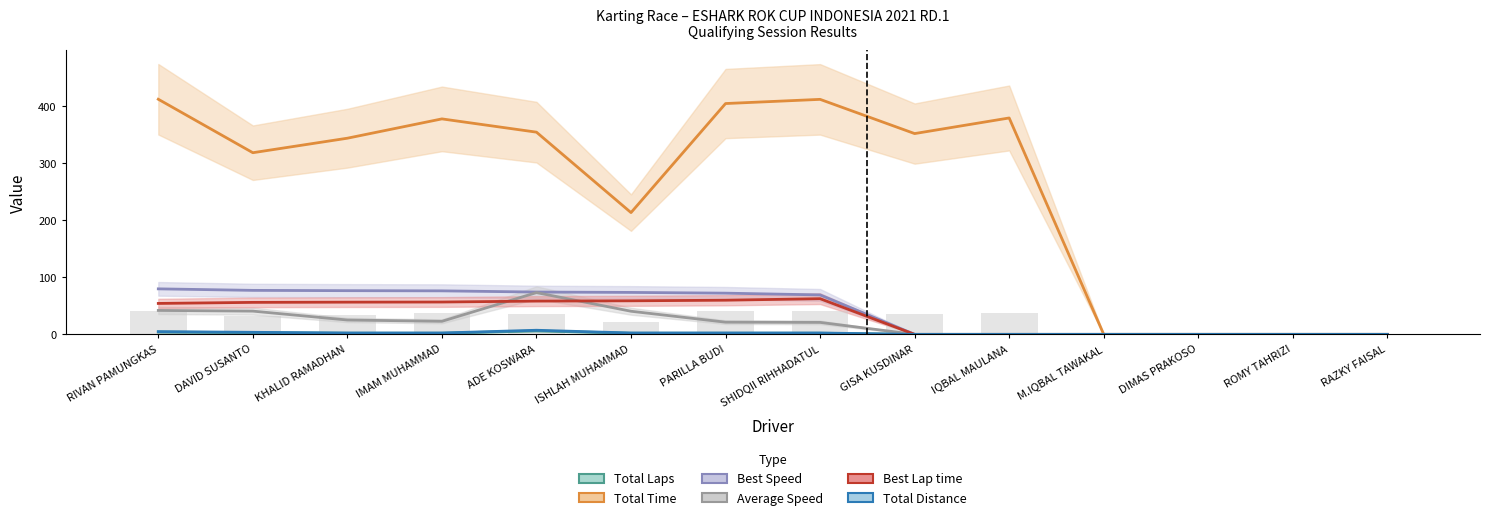

Reading right to left, list all the values displayed in this chart.

Total Laps: 0.0	0.0	0.0	0.0	0.0	0.0	2.0	2.0	2.0	6.0	2.0	2.0	3.0	4.0
Total Time: 0.0	0.0	0.0	0.0	379.1	351.8	411.7	404.4	213.3	354.3	377.5	343.7	318.3	411.9
Best Speed: 0.0	0.0	0.0	0.0	0.0	0.0	69.1	72.2	73.5	74.1	76.2	76.6	77.1	79.7
Average Speed: 0.0	0.0	0.0	0.0	0.0	0.0	21.0	21.4	40.5	73.2	22.9	25.1	40.7	41.9
Best Lap time: 0.0	0.0	0.0	0.0	0.0	0.0	62.5	59.8	58.8	58.3	56.7	56.4	56.0	54.2
Total Distance: 0.0	0.0	0.0	0.0	0.0	0.0	2.4	2.4	2.4	7.2	2.4	2.4	3.6	4.8